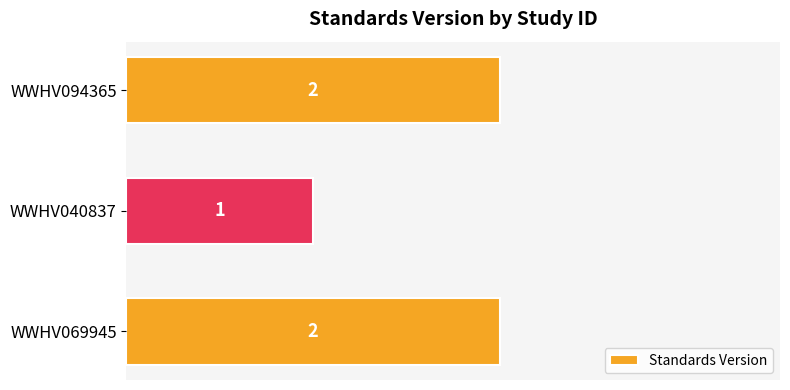

Which has a higher value, WWHV040837 or WWHV069945?

WWHV069945